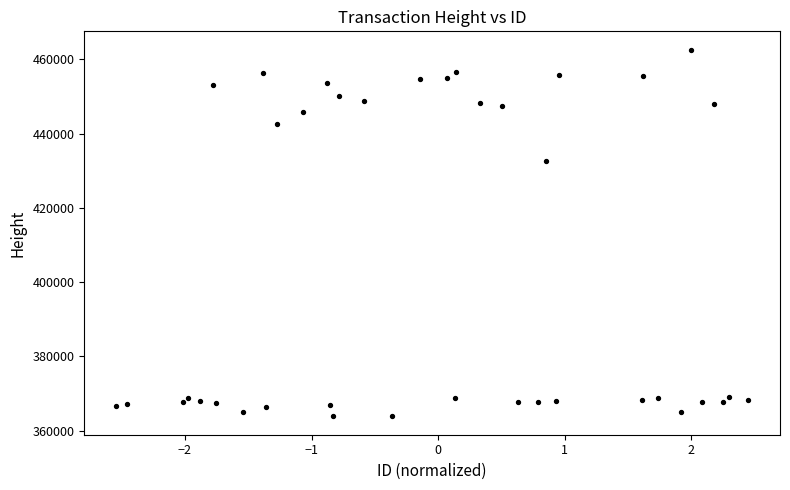

What Y value in the scatter plot is closest to 413220?

432508